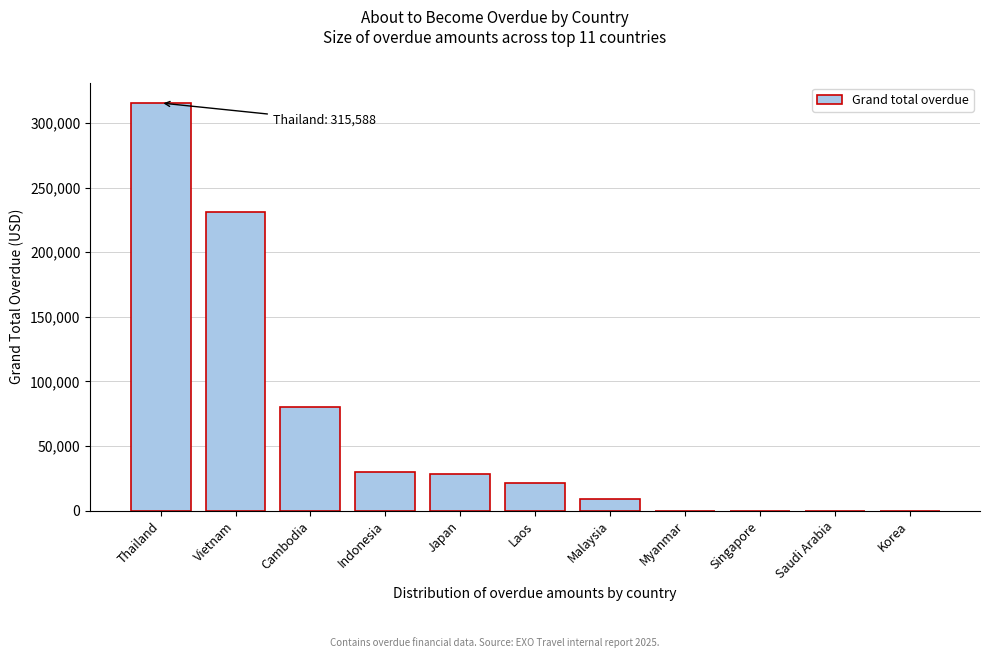

Reading right to left, extract all data points from this chart.

Korea=0.0	Saudi Arabia=0.0	Singapore=0.0	Myanmar=0.0	Malaysia=9101.6	Laos=21147.0	Japan=28150.2	Indonesia=30170.0	Cambodia=80356.2	Vietnam=230961.9	Thailand=315588.4